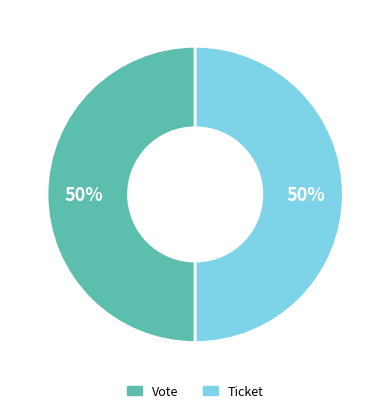

How many segments does this pie chart have?

2